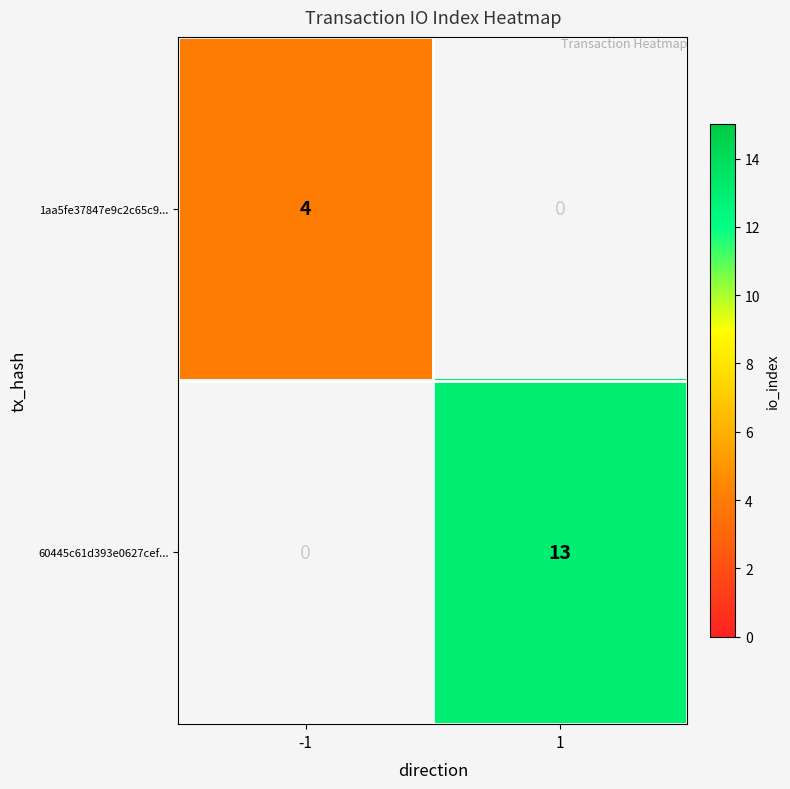

Is it true that 60445c61d393e0627cef... equals 13 at 1?

True